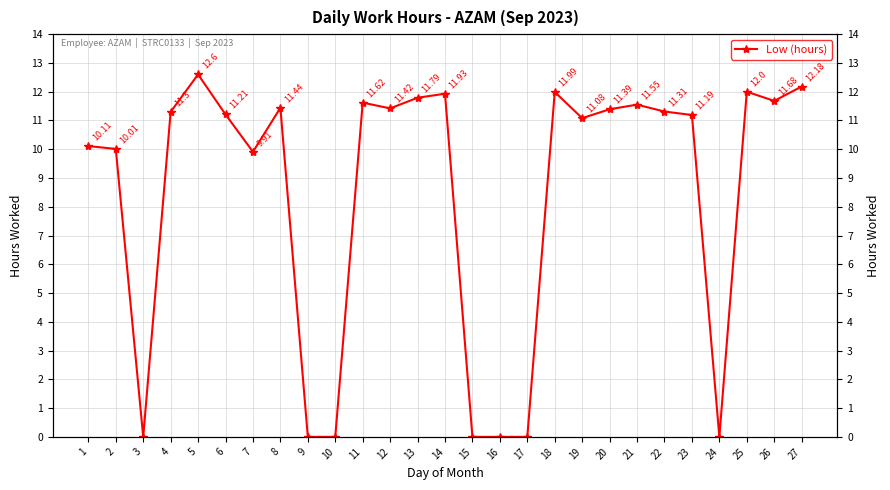

Where is the first local maximum?

5